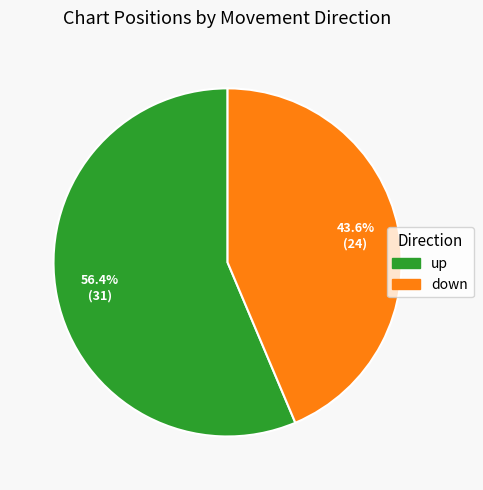

How many segments does this pie chart have?

2